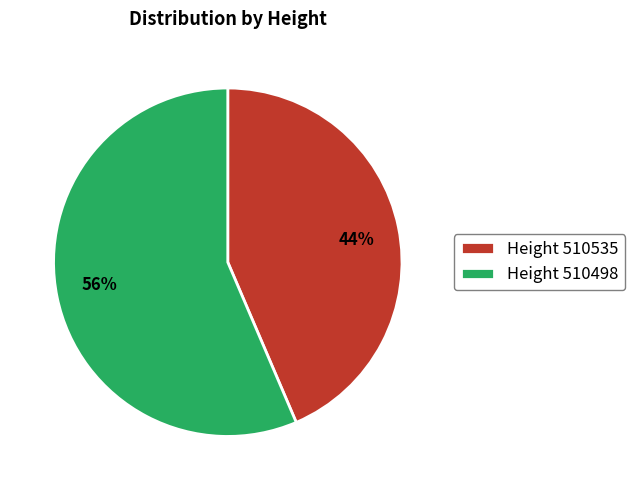

Is there any slice that represents more than half of the pie?

Yes